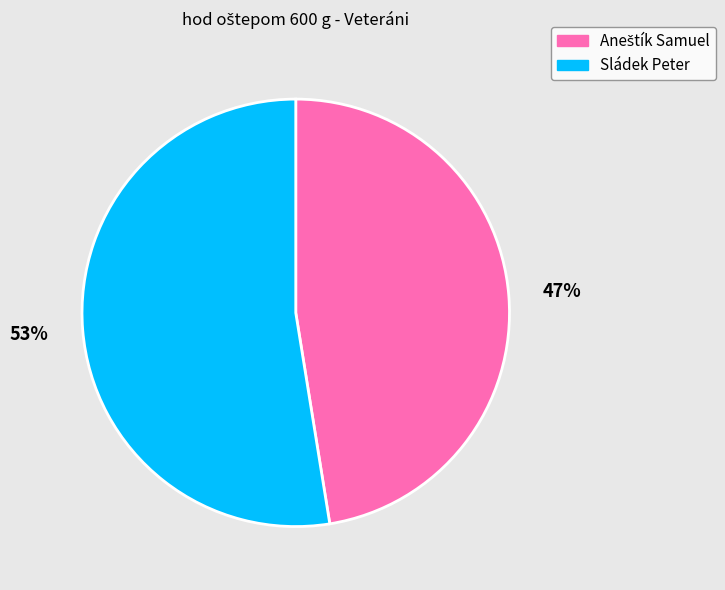

To the nearest percent, what is the average slice percentage?

50%